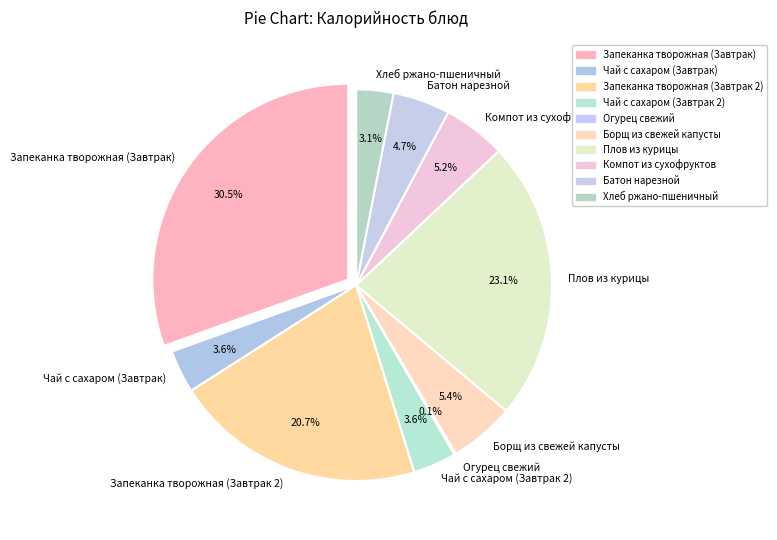

Approximately how many times larger is the value at Запеканка творожная (Завтрак) compared to Запеканка творожная (Завтрак 2)?

1.5